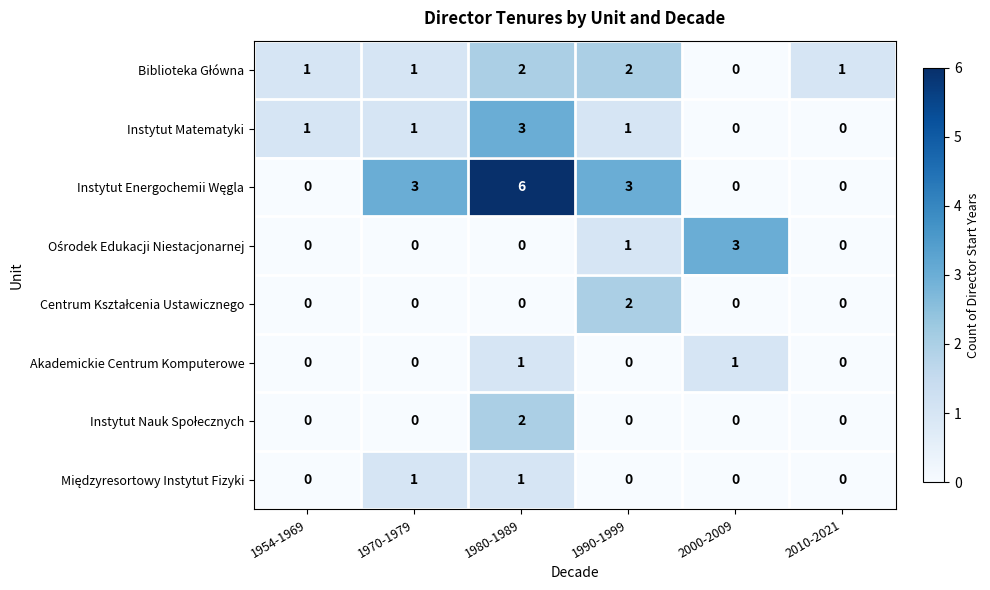

The value of Instytut Matematyki at 1954-1969 is 0. True or false?

False